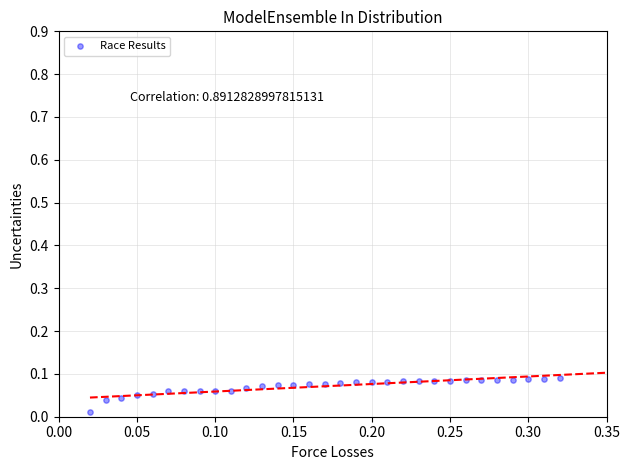

How many data points are displayed?

31